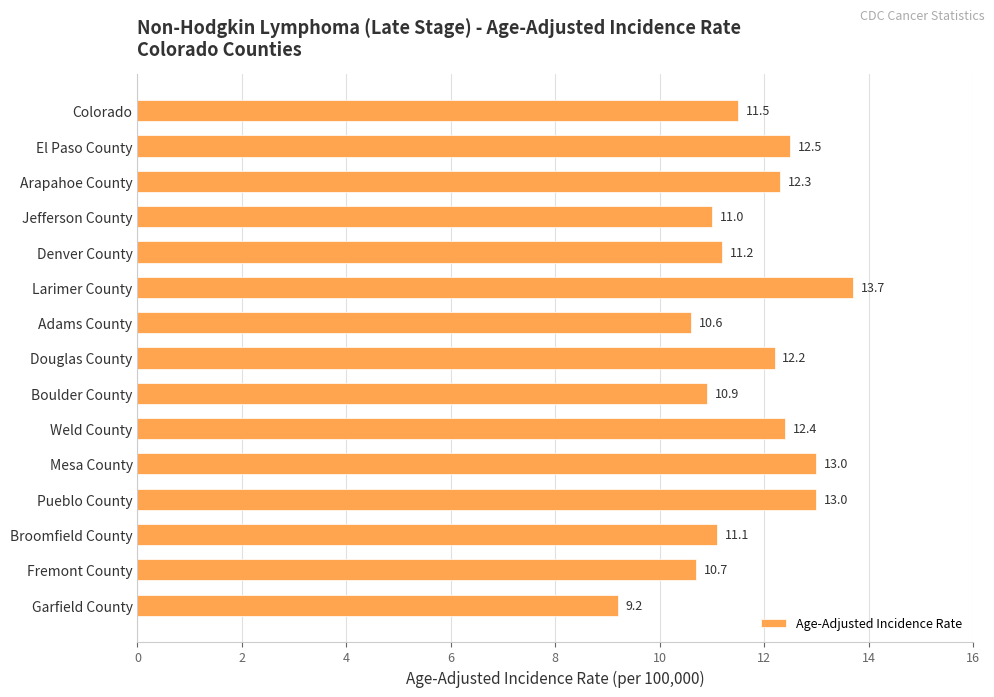

What is the value of the 9th bar from the top?

10.9